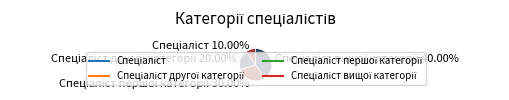

How many slices are in this pie chart?

4